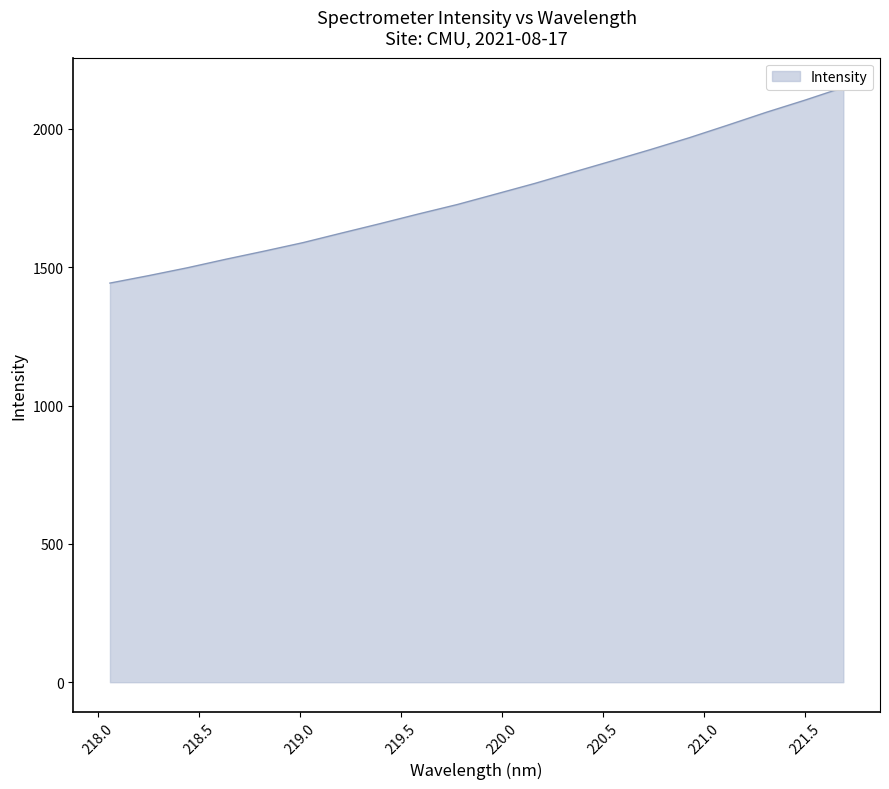

How many lines are shown in the chart?

1